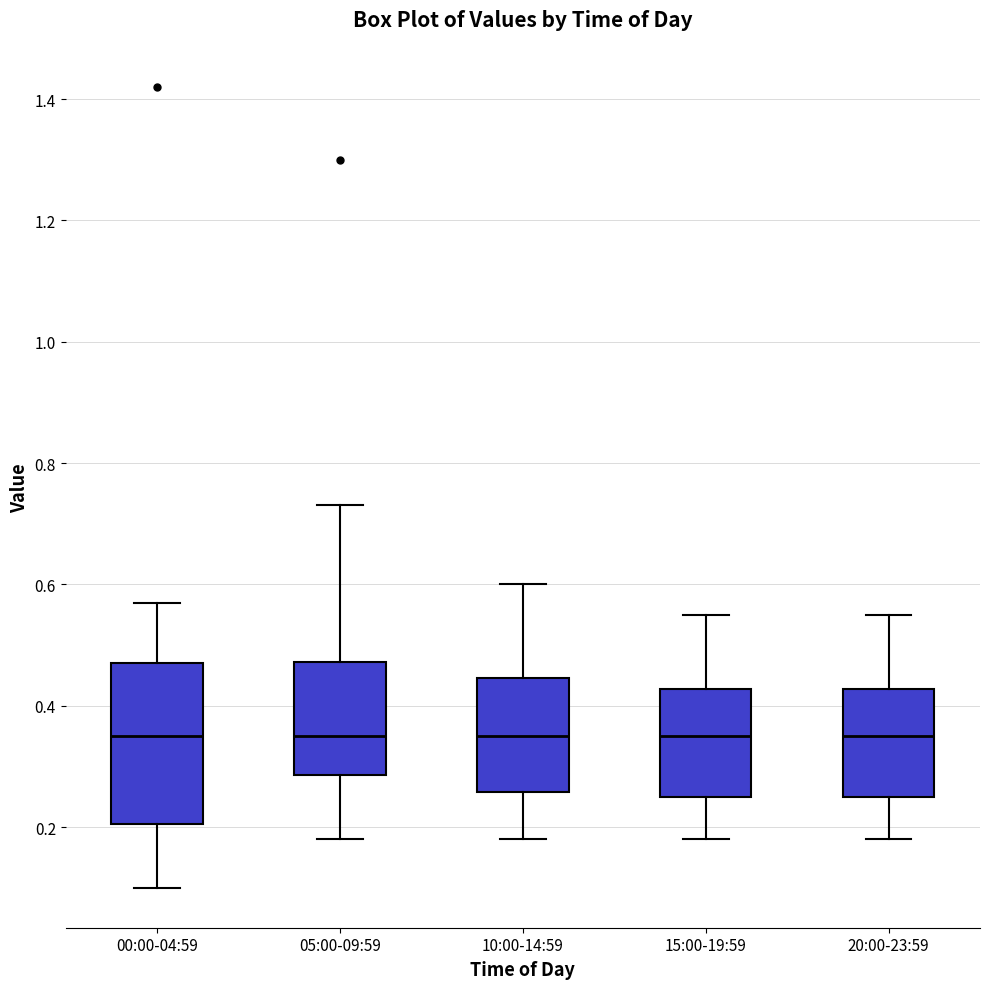

Reading left to right, transcribe this box plot: for each box, give where its median line is, the range the box spans, and where its two whiskers end, as read against the y-axis. The values are not printed on the chart, so give them approximately, as read against the axis.

00:00-04:59: median 0.36, box 0.20 to 0.48, whiskers 0.10 to 0.58
05:00-09:59: median 0.36, box 0.28 to 0.48, whiskers 0.18 to 0.74
10:00-14:59: median 0.36, box 0.26 to 0.44, whiskers 0.18 to 0.60
15:00-19:59: median 0.36, box 0.26 to 0.42, whiskers 0.18 to 0.56
20:00-23:59: median 0.36, box 0.26 to 0.42, whiskers 0.18 to 0.56